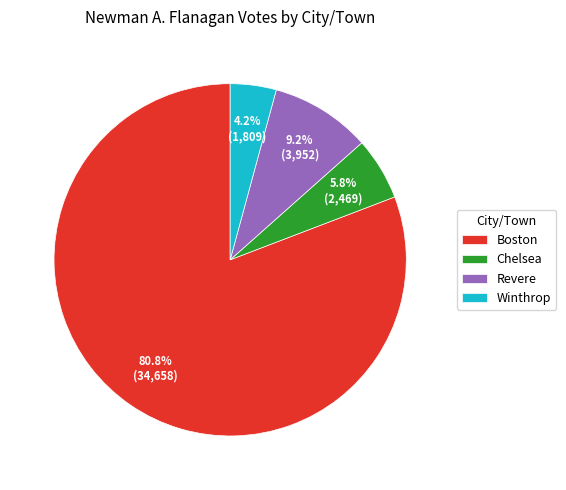

What is the ratio of the value at Chelsea to the value at Boston?

0.1